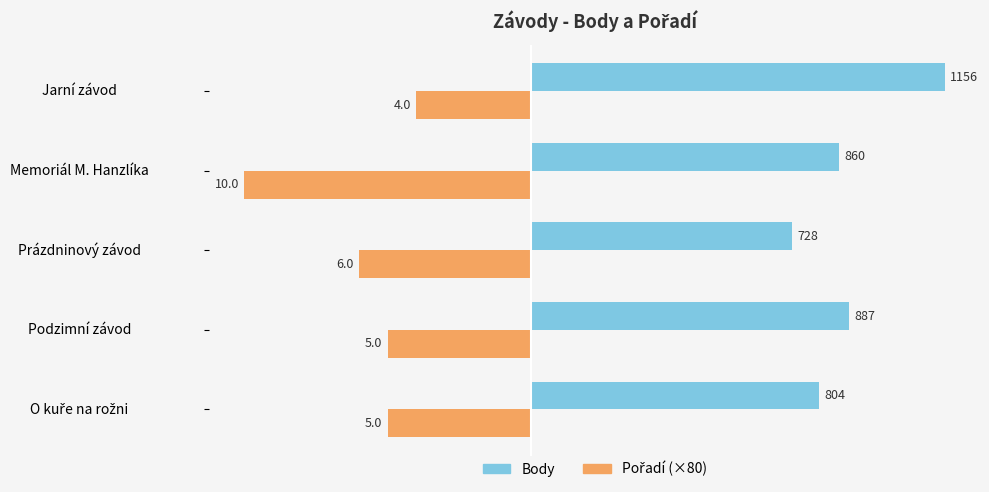

At which category is the sum across all series the highest?

Jarní závod